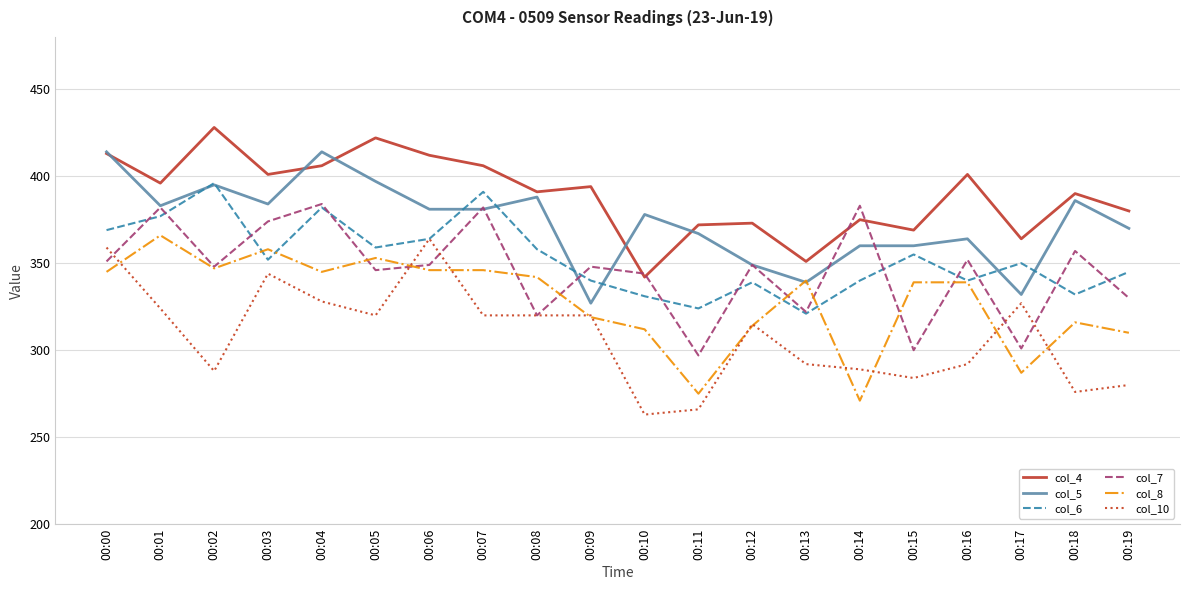

What is the difference between the maximum and second lowest values in the col_5 series?

82